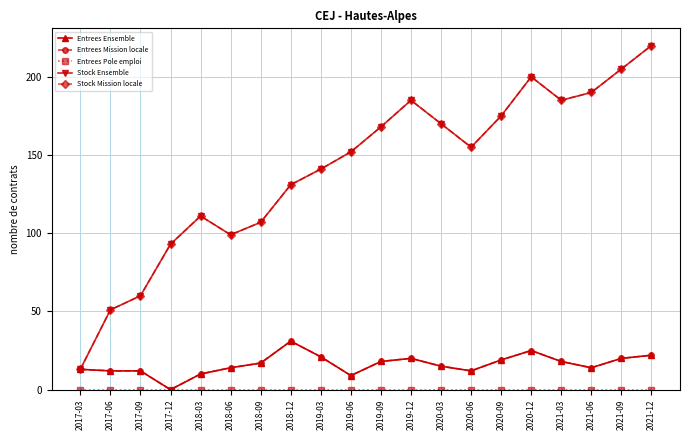

Does the chart have visible grid lines?

Yes